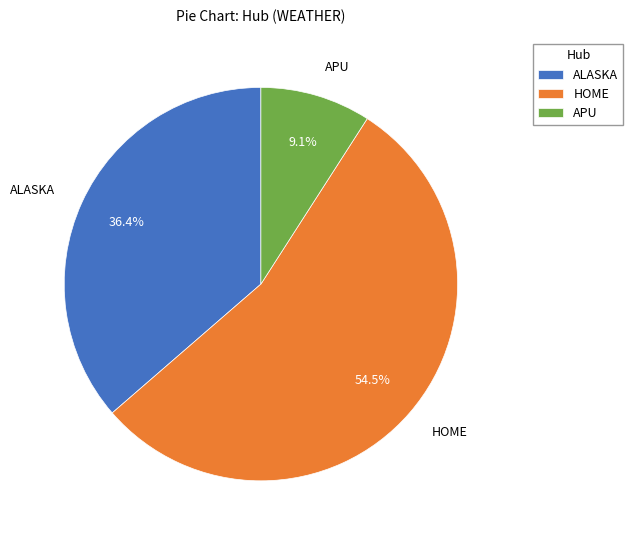

What is the largest slice in the pie chart?

HOME